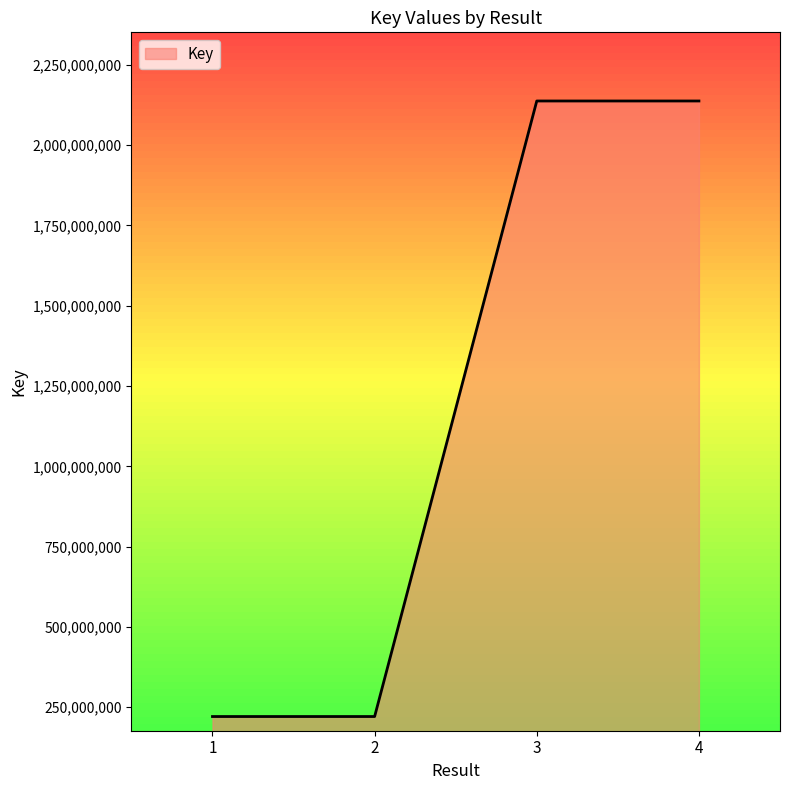

What is the maximum value shown in the chart?

2137705637